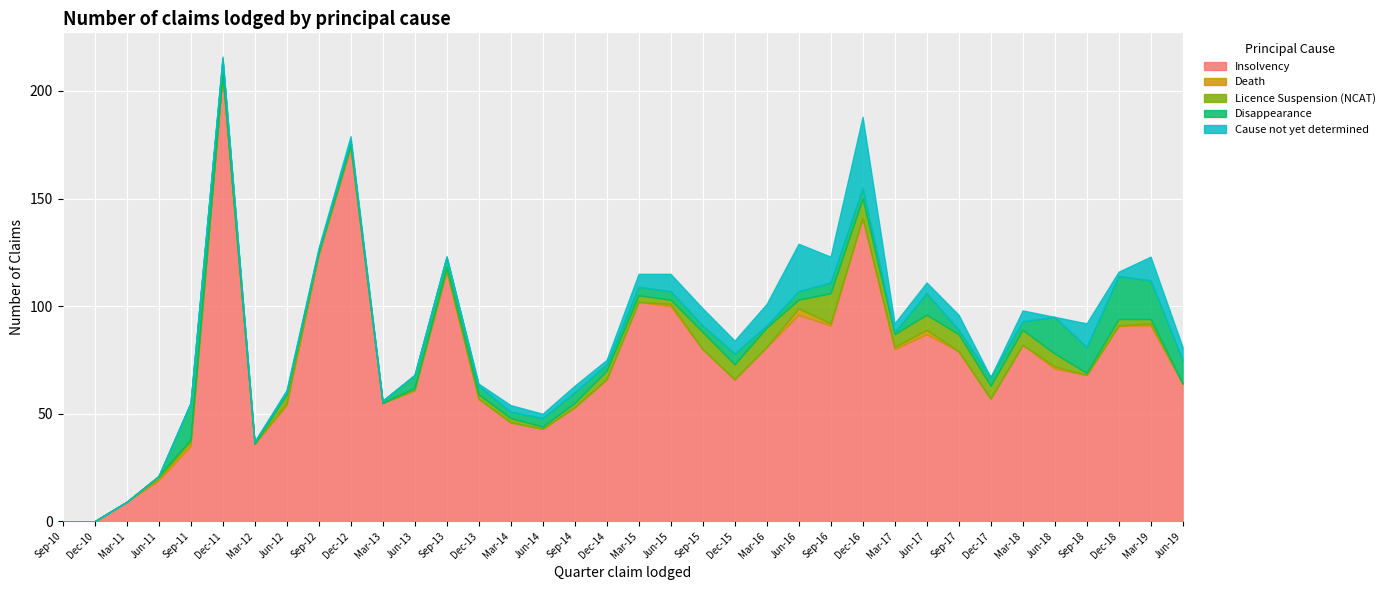

In Insolvency, how many points are higher than both neighbors (excluding endpoints)?

8